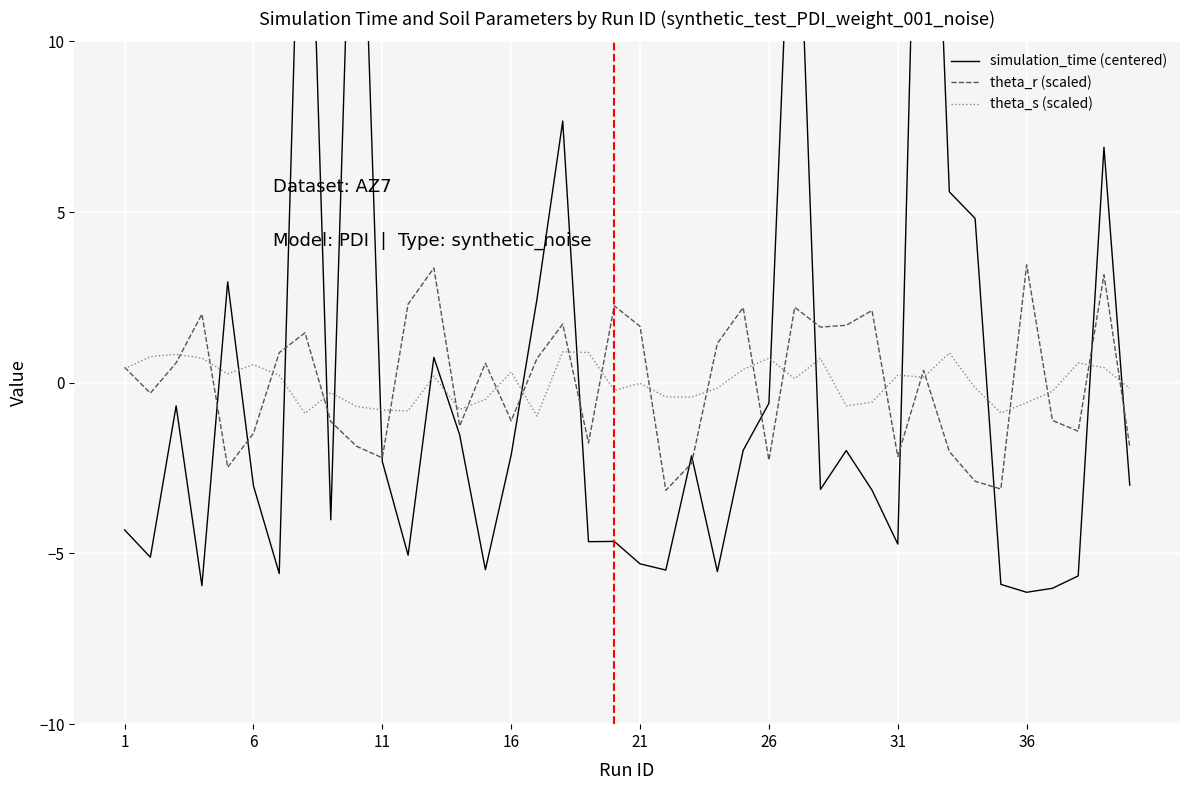

Count the number of categories in the chart.

40